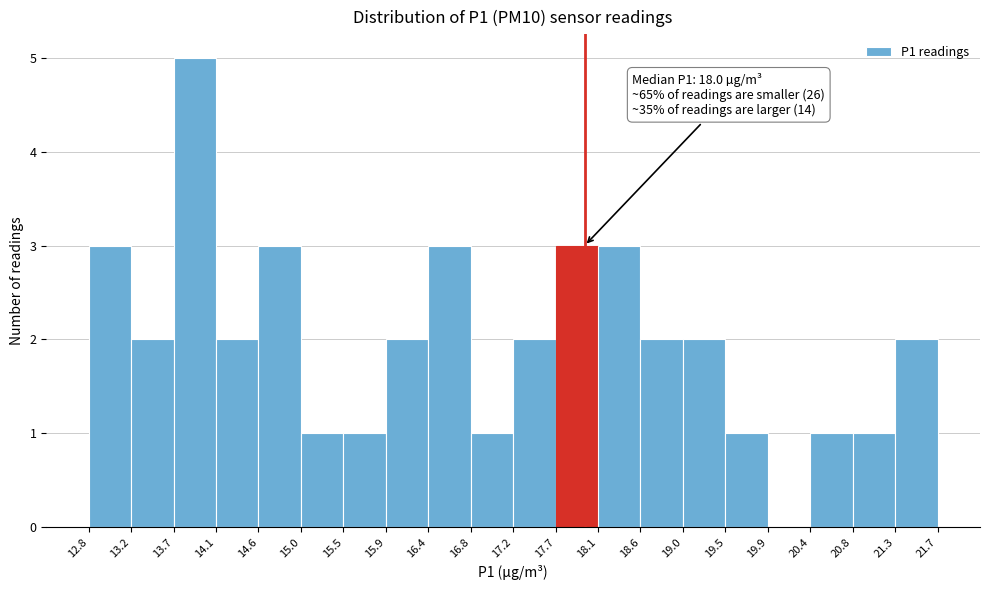

Over which range of the x-axis is the bar tallest?

13.7 to 14.1